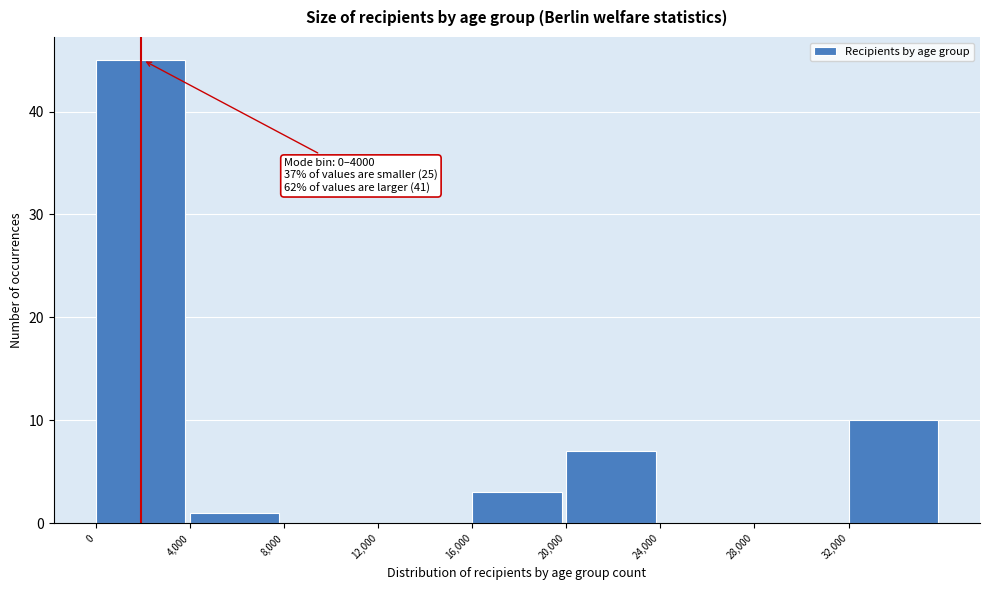

Which range on the x-axis has the tallest bar?

0 to 4000